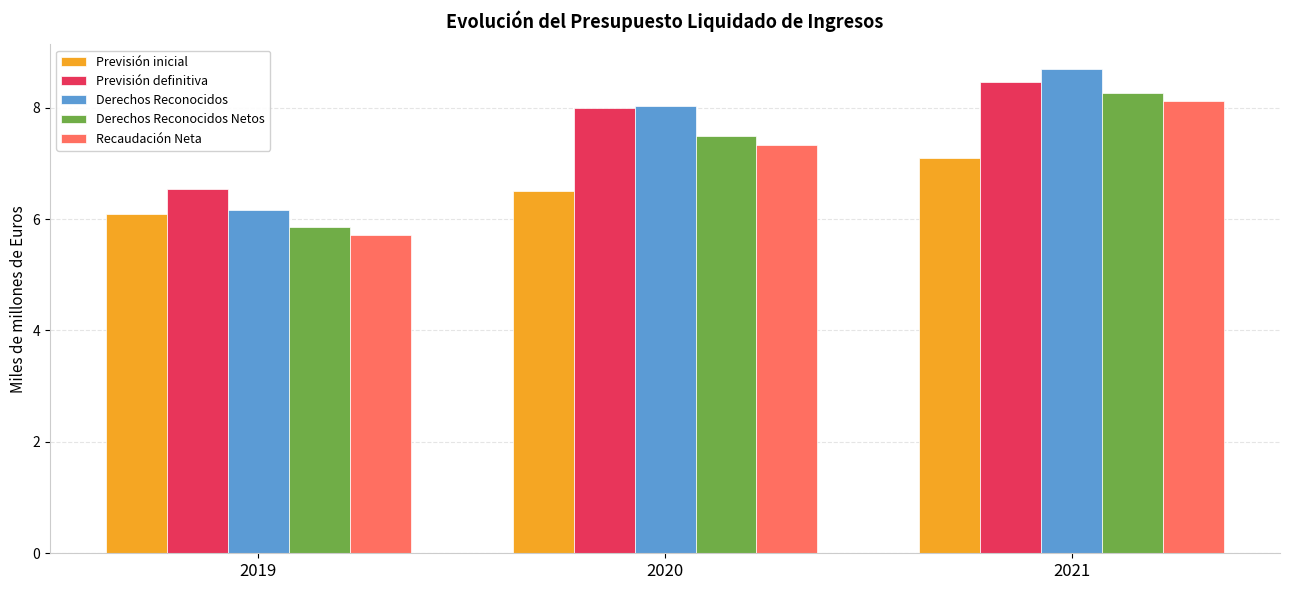

Is it true that Previsión definitiva equals 5.0 at 2020?

False